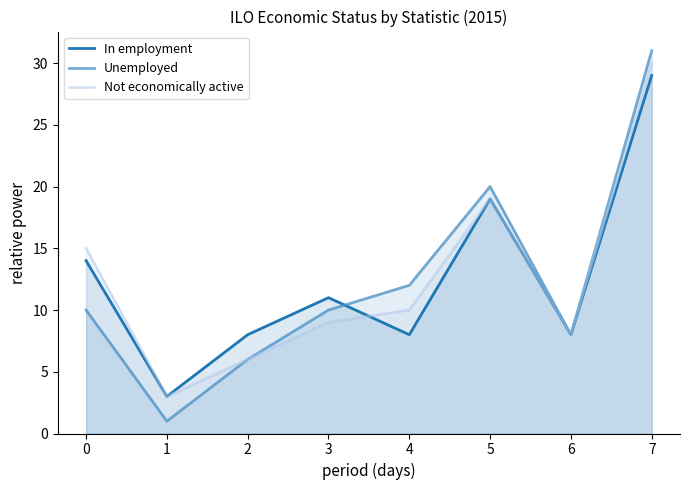

Does the chart display data point markers on the line(s)?

No